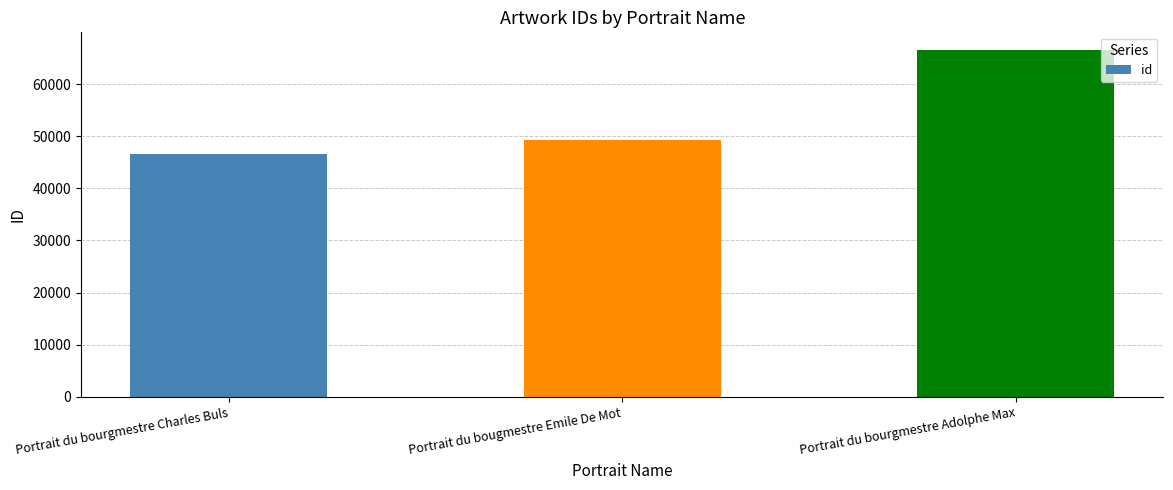

Rank the categories by value from lowest to highest.

Portrait du bourgmestre Charles Buls, Portrait du bougmestre Emile De Mot, Portrait du bourgmestre Adolphe Max